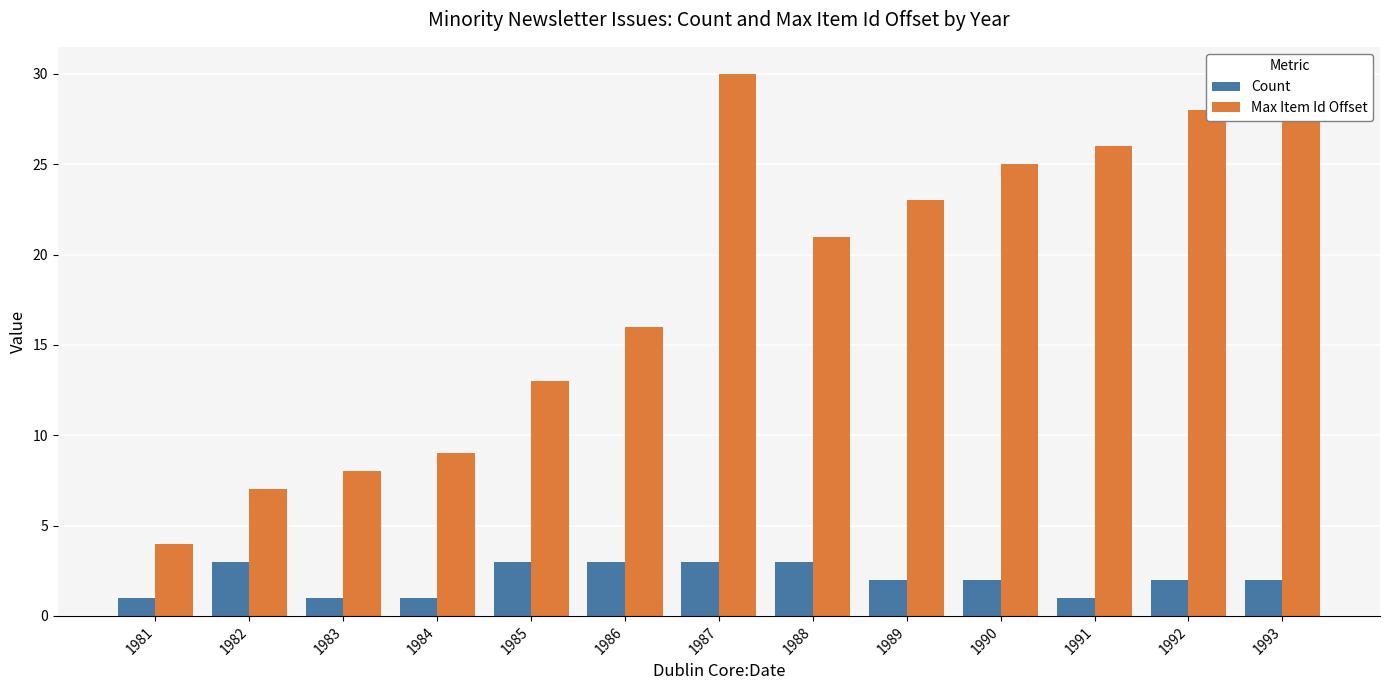

List the series in order of their overall mean, highest first.

Max Item Id Offset, Count